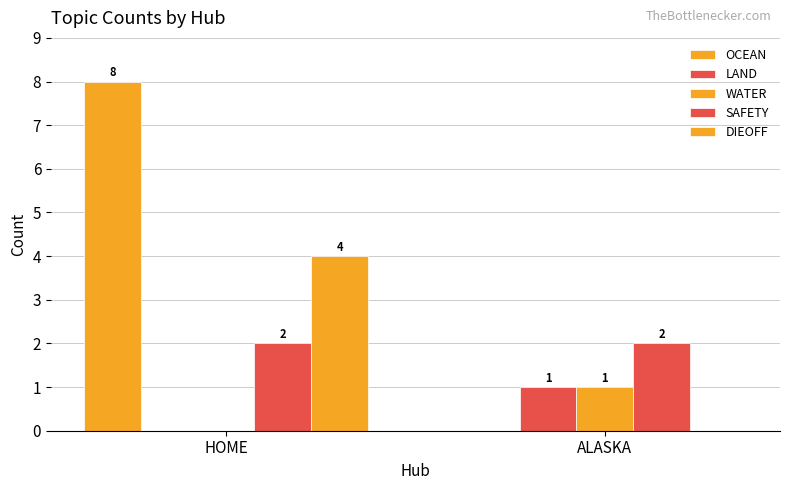

At which label does WATER reach its peak?

ALASKA